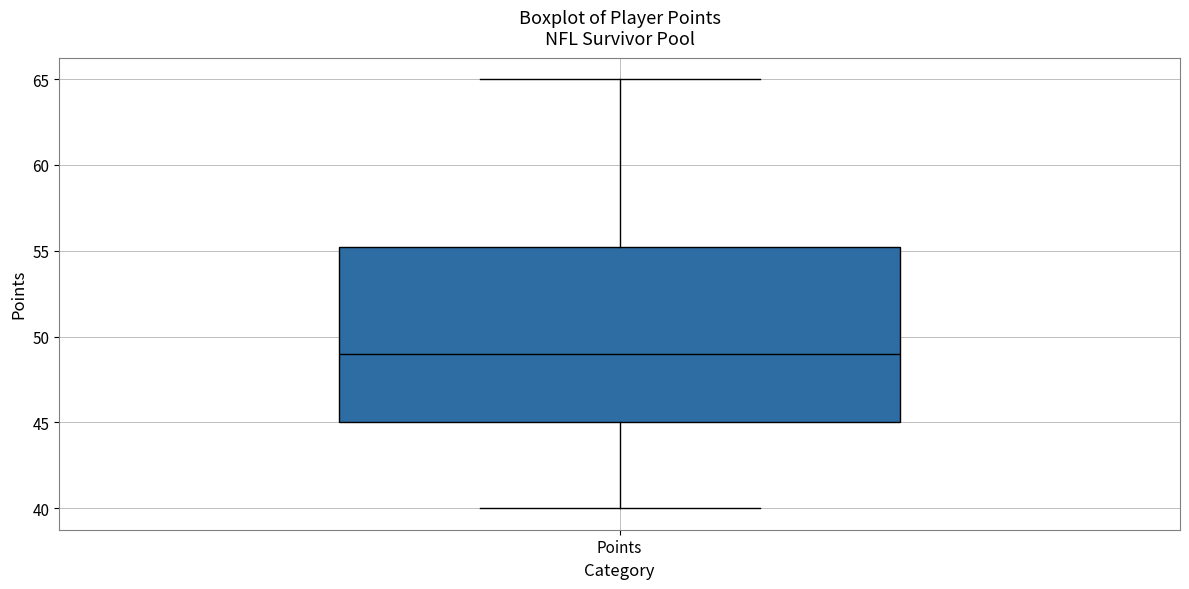

Transcribe this box plot: give where the median line is, the range the box spans, and where the two whiskers end, as read against the y-axis. The values are not printed on the chart, so give them approximately, as read against the axis.

median 49.0, box 45.0 to 55.5, whiskers 40.0 to 65.0